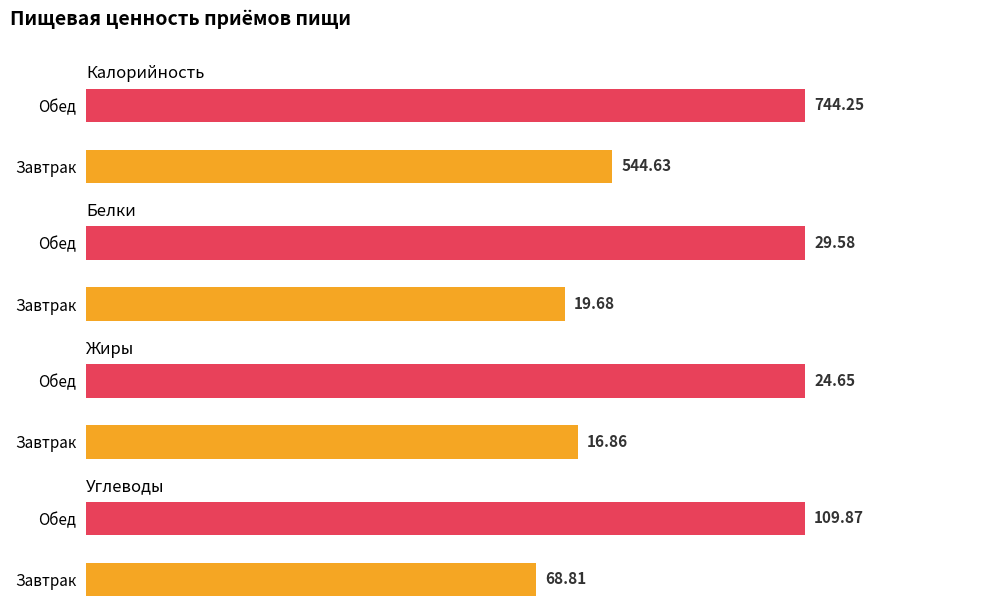

Between Завтрак and Обед, which series saw the biggest shift?

Калорийность